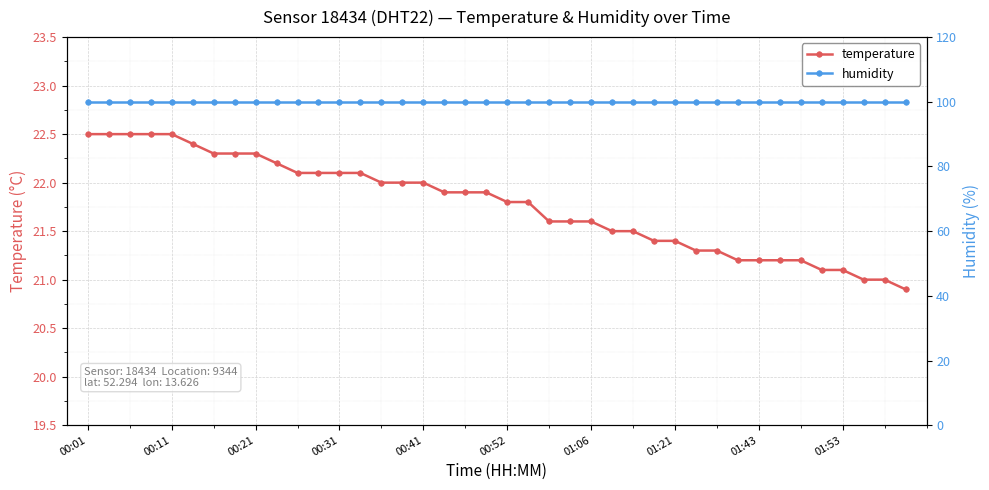

Is it true that temperature equals 12.3 at 00:52?

False